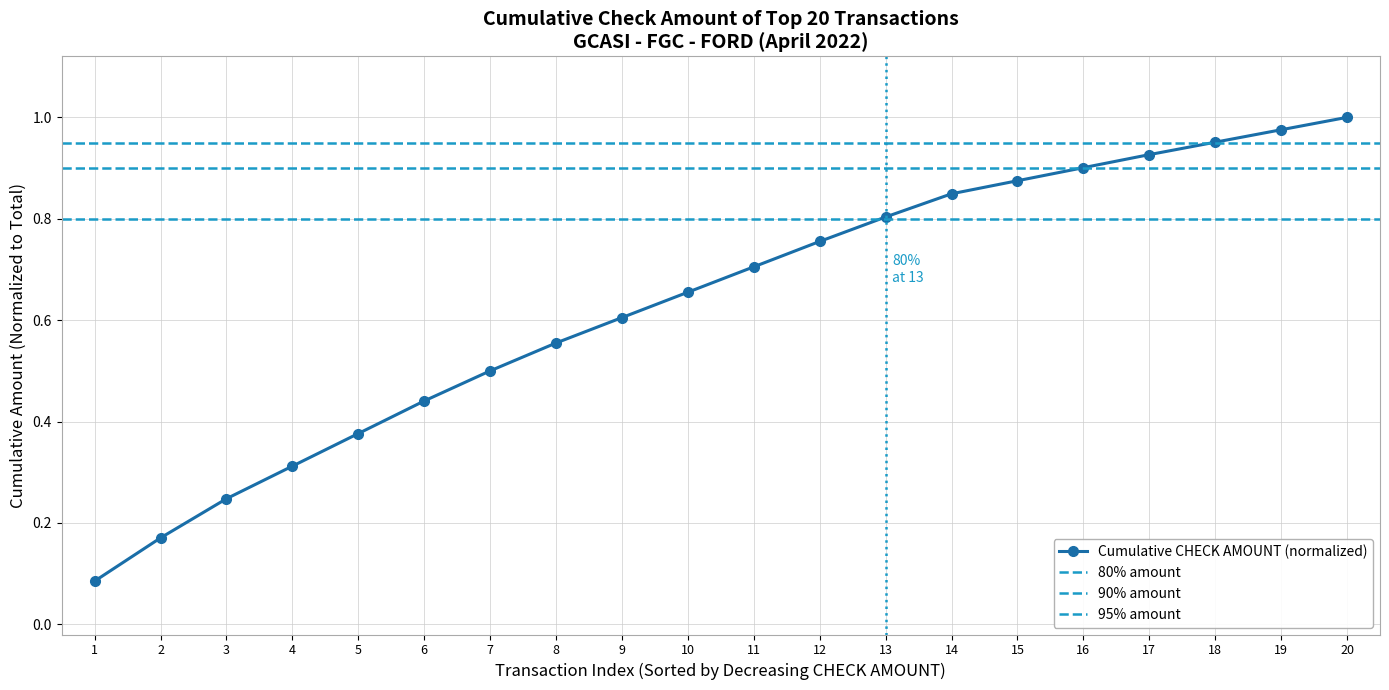

What is the change in value from 10 to 13?

+0.1